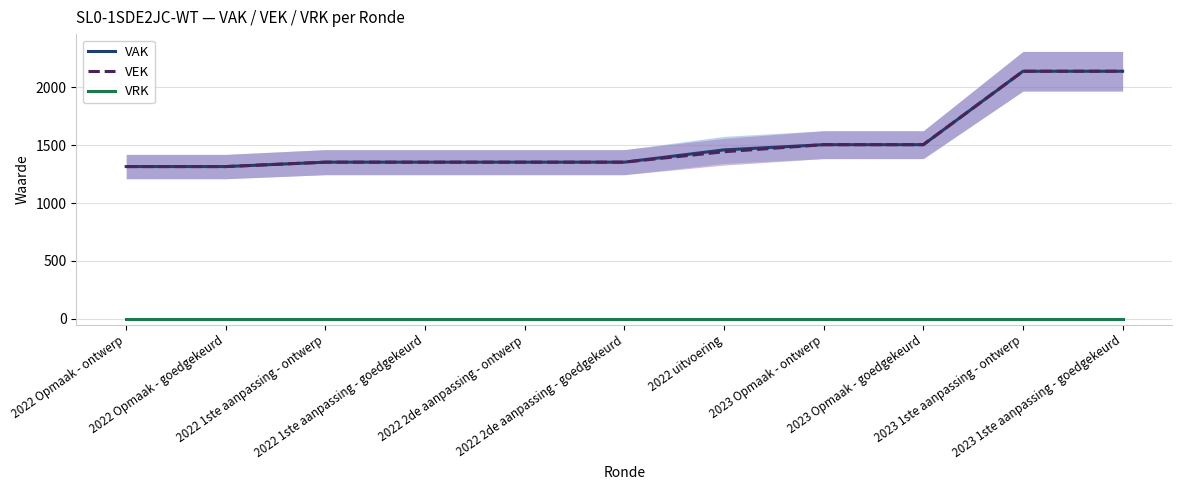

How many distinct data groups are displayed?

3